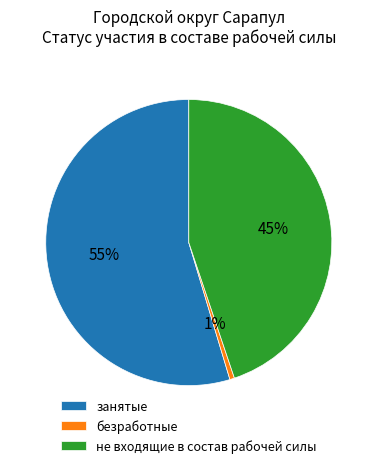

How many segments does this pie chart have?

3